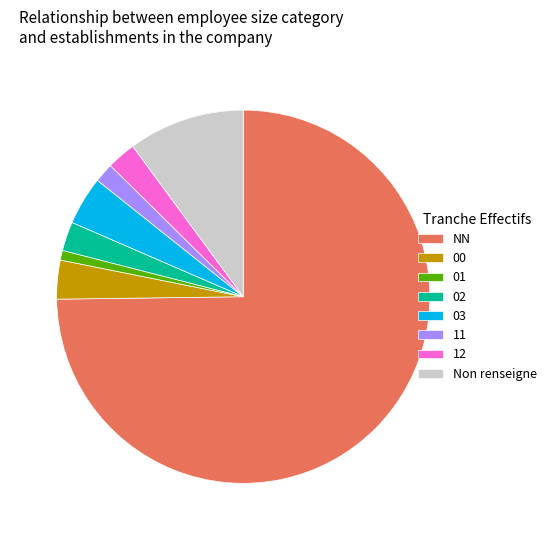

True or false: 12 accounts for 8% of the total.

False